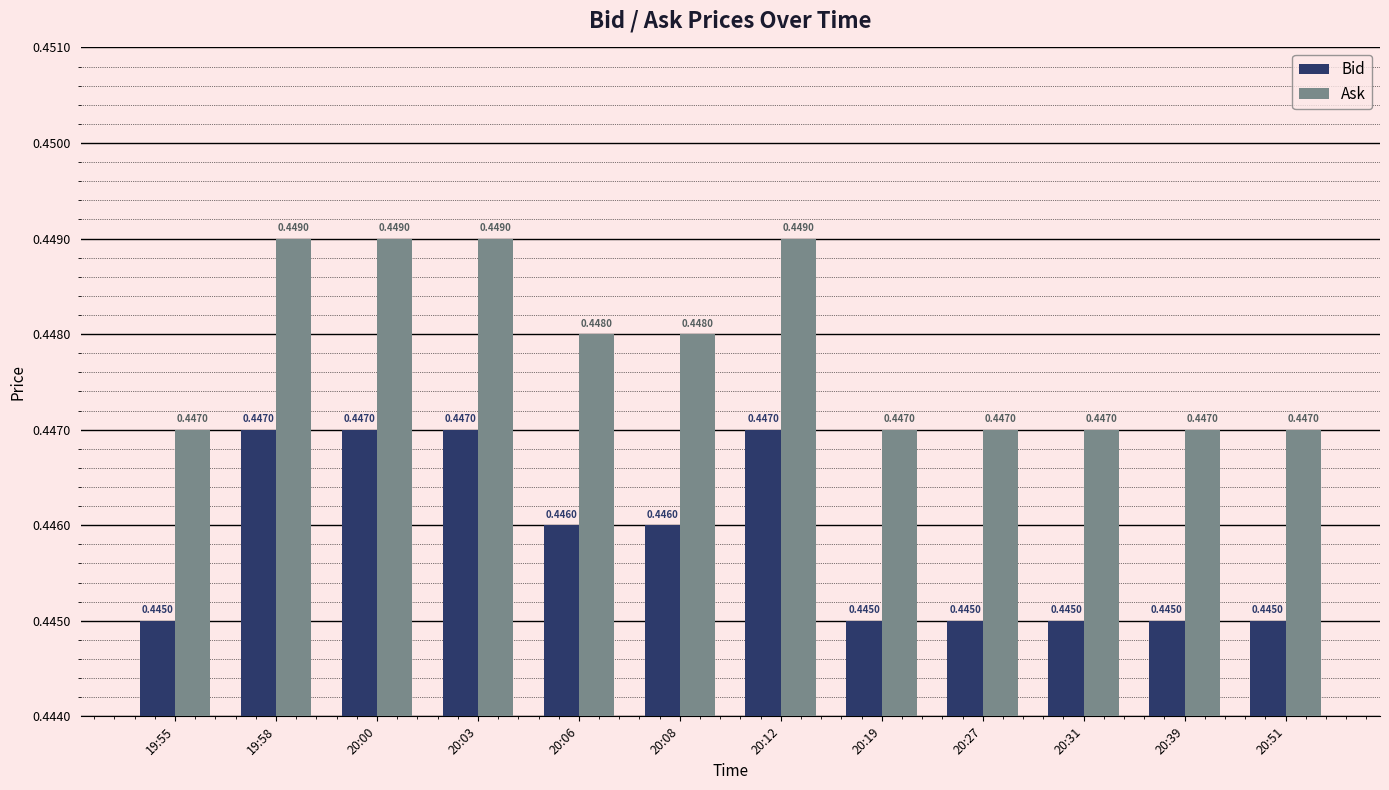

Rank the series by their maximum value, from highest to lowest.

Ask, Bid